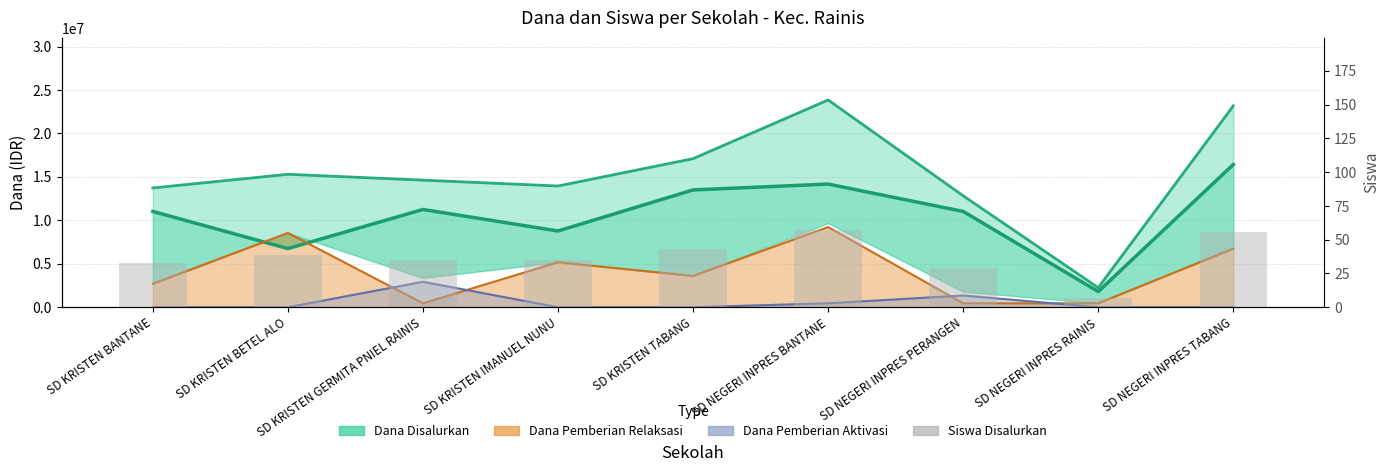

What is the change in value from SD KRISTEN TABANG to SD NEGERI INPRES PERANGEN?

-14